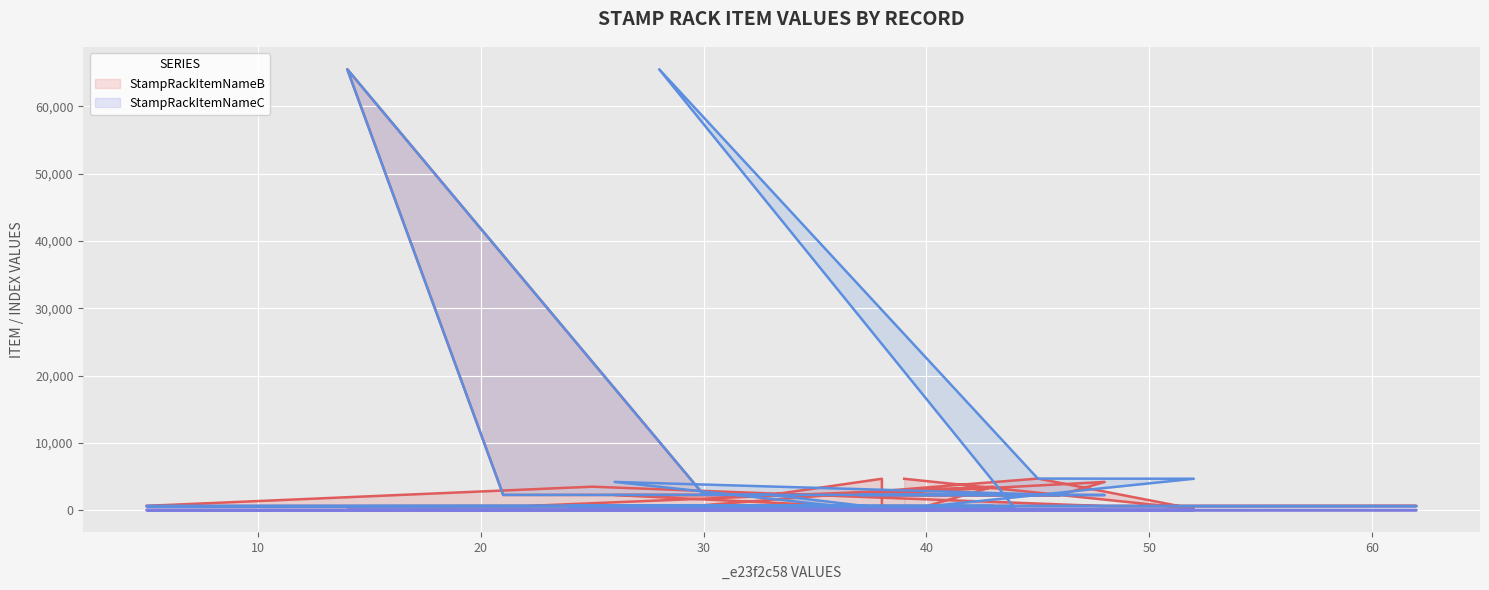

Reading left to right, extract all data points from this chart.

StampRackItemNameB: 637	3485	599	621	585	615	3487	586	617	633	630	2239	2226	2250	4191	2269	2259	65534	2278	2273	4663	295	234	206	4688	185	4659
StampRackItemNameC: 600	639	607	601	595	596	609	584	642	597	616	4193	2252	2251	2247	2267	2260	65534	2280	2284	302	294	177	65534	4689	4665	195
StampRackIdx: 0	1	2	3	4	5	6	7	8	9	10	11	12	13	14	15	16	17	19	20	21	22	23	24	25	26	27